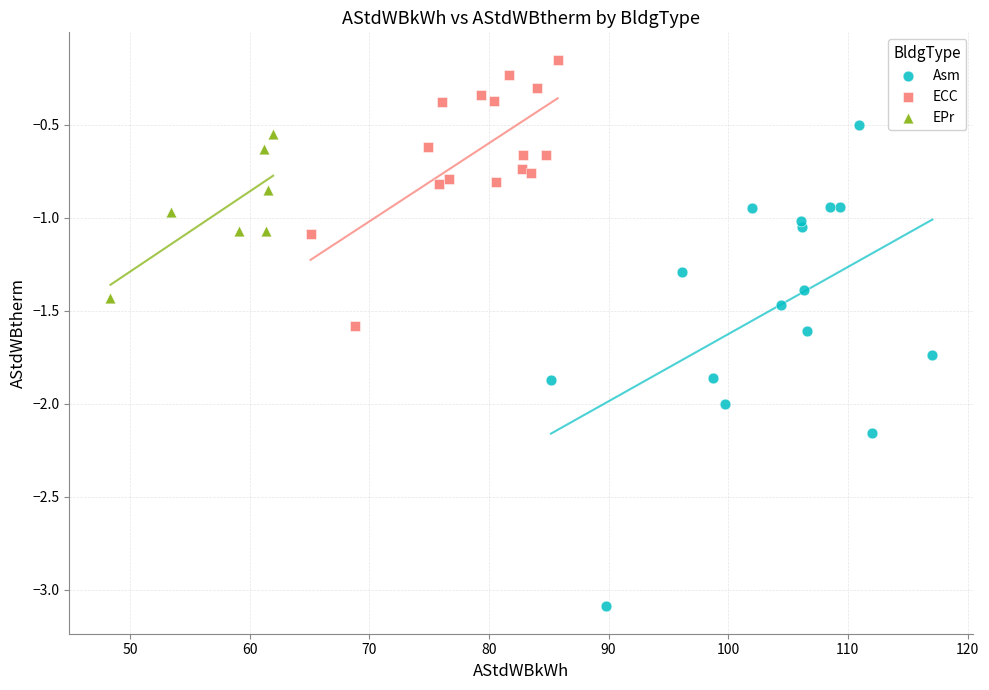

Which series has the widest spread of Y values?

Asm